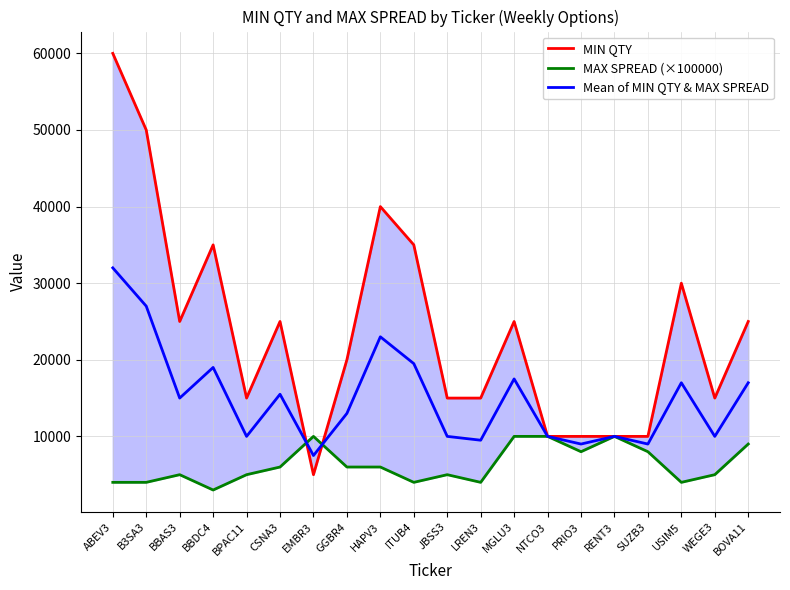

What value does the Mean of MIN QTY & MAX SPREAD series have at LREN3?

9500